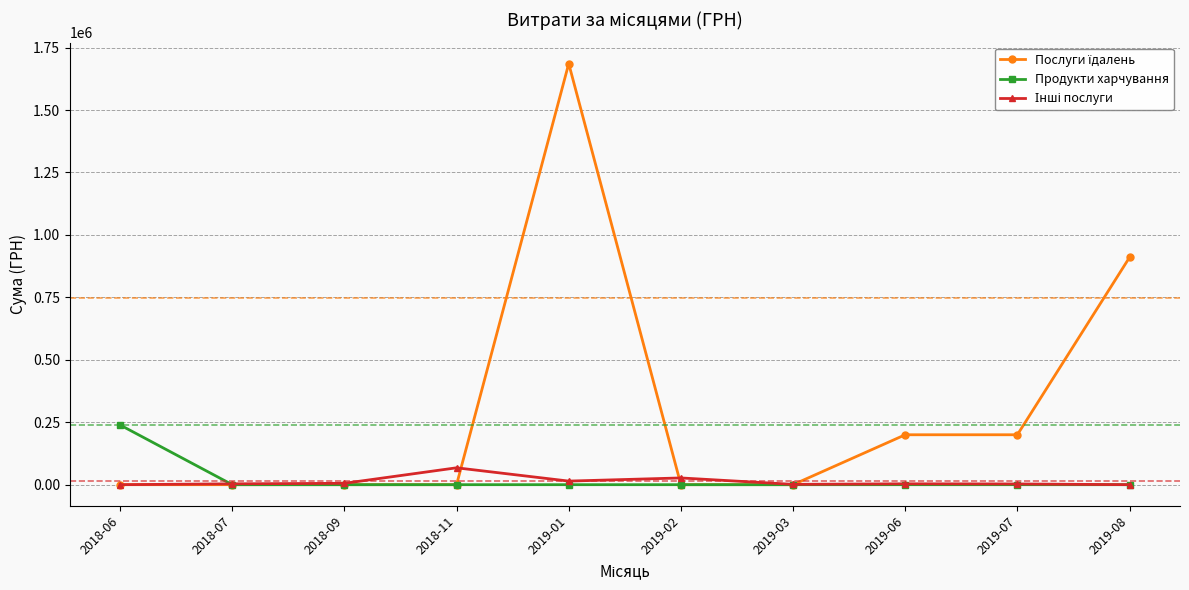

At which category is the sum across all series the highest?

2019-01